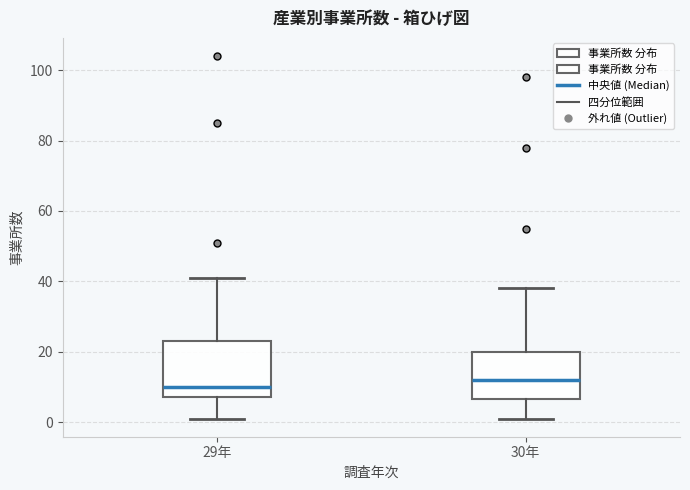

Which box is the tallest, from its lower edge to its upper edge?

29年